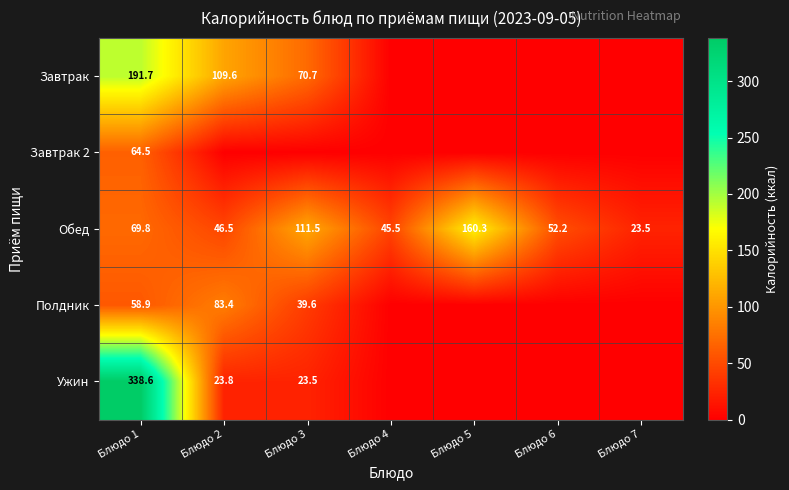

What value does the Обед series have at Блюдо 3?

111.5